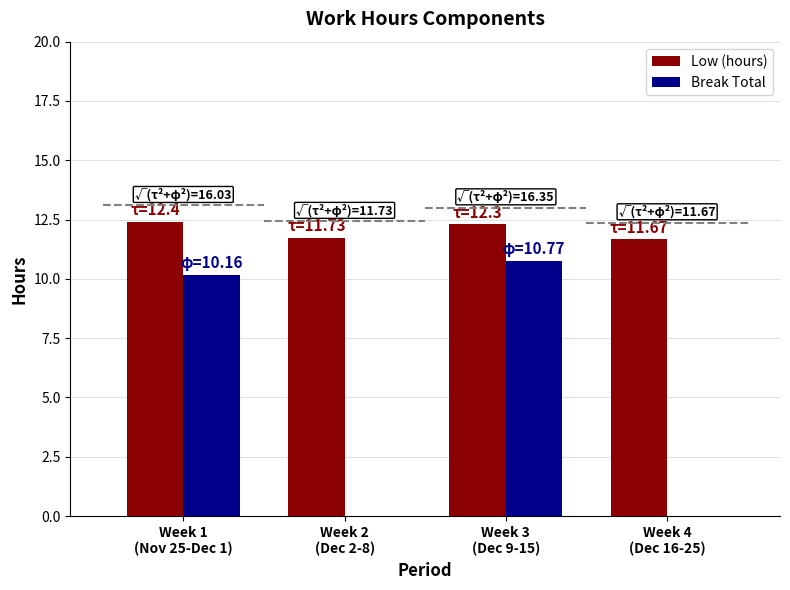

Reading left to right, what are all the values shown in this chart?

Low (hours): 12.4	11.7	12.3	11.7
Break Total: 10.2	0.0	10.8	0.0